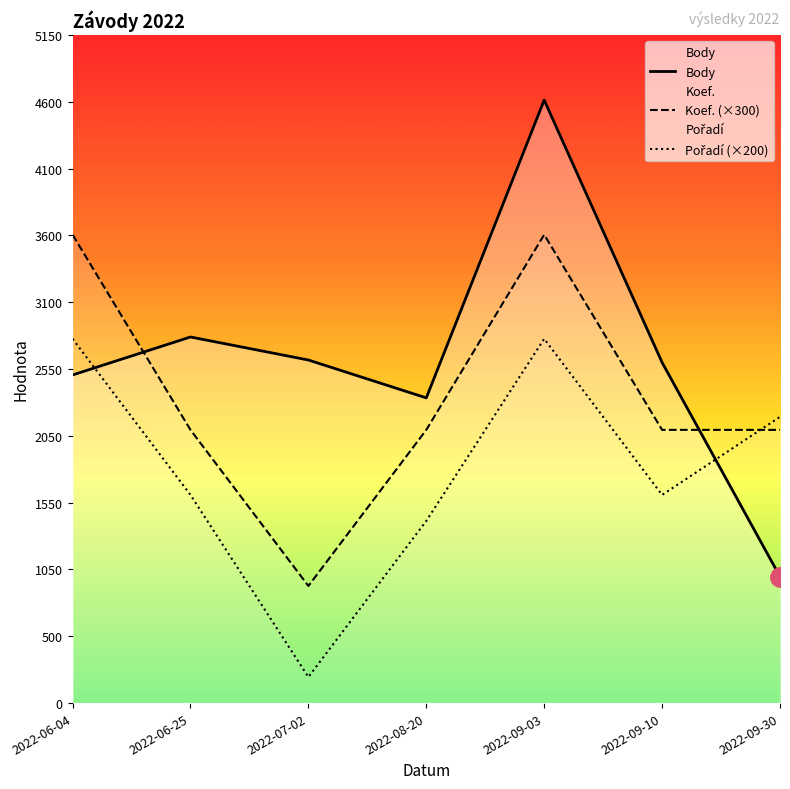

In Koef., how many points are lower than both neighbors (excluding endpoints)?

1